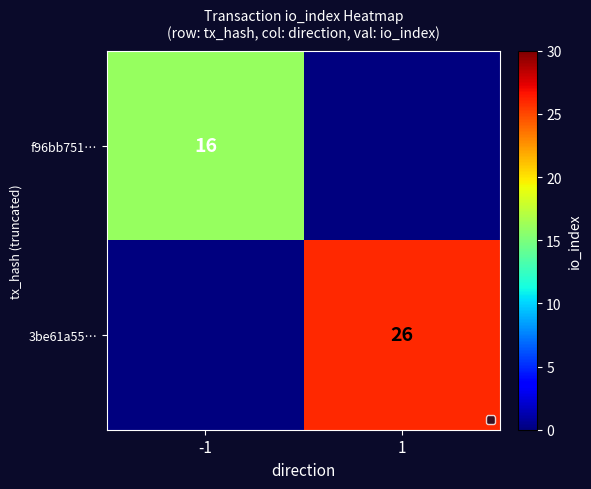

Is it true that 3be61a55… equals 6 at 1?

False